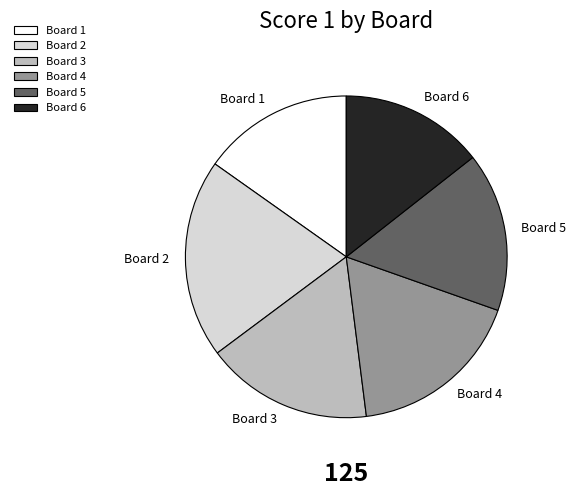

Rank the categories by value from highest to lowest.

Board 2, Board 4, Board 3, Board 5, Board 1, Board 6